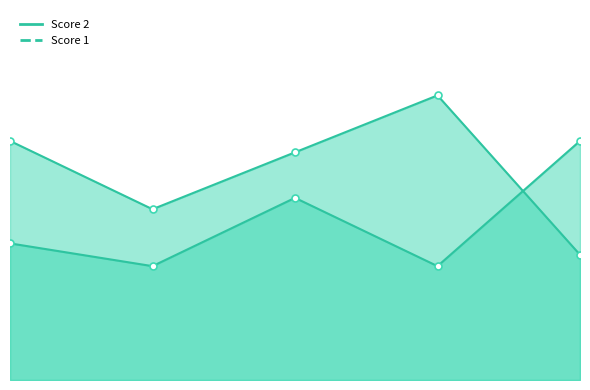

What is the spread (max minus min) of values at 4?

15